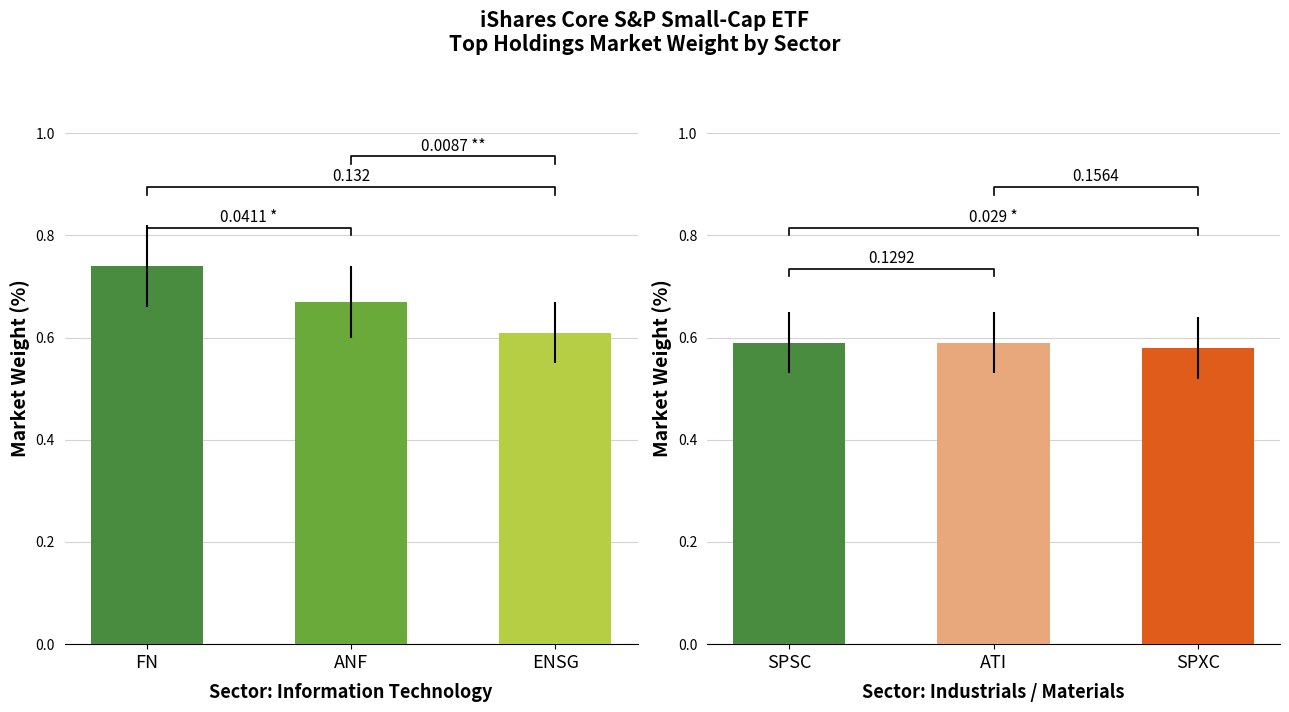

How many groups of bars are there?

6